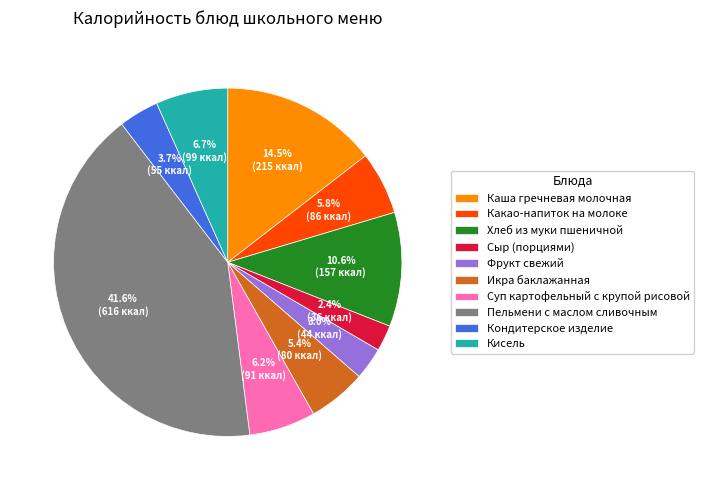

How many slices are in this pie chart?

10